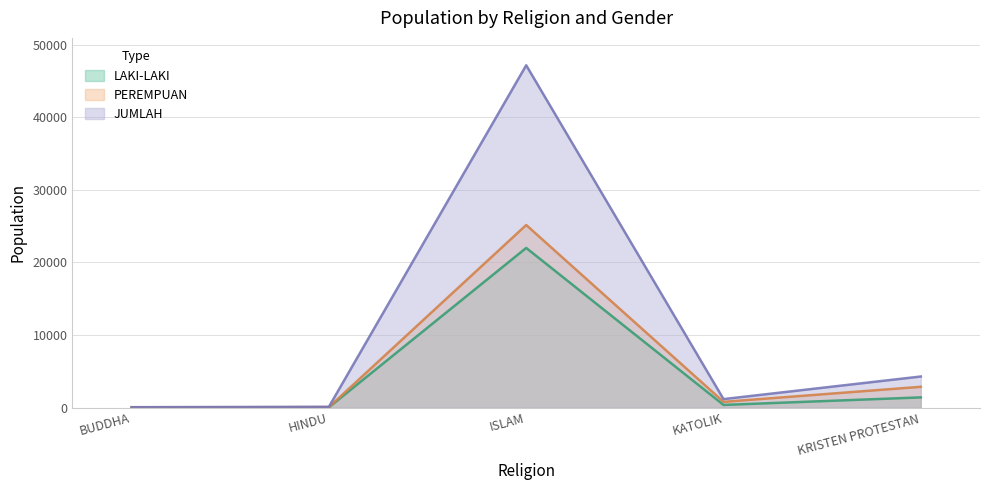

How many lines are shown in the chart?

3